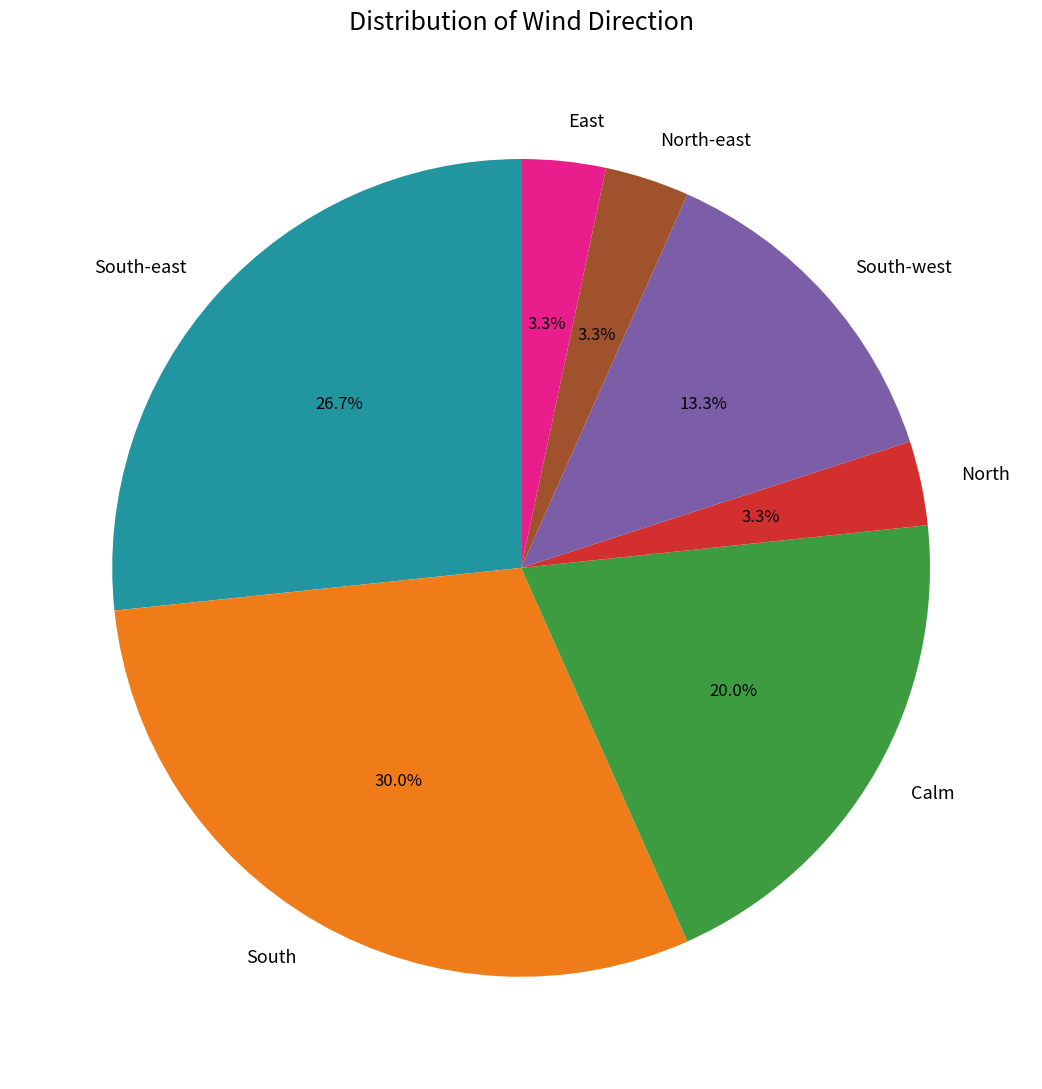

Is it true that Calm is 30% of the pie?

False